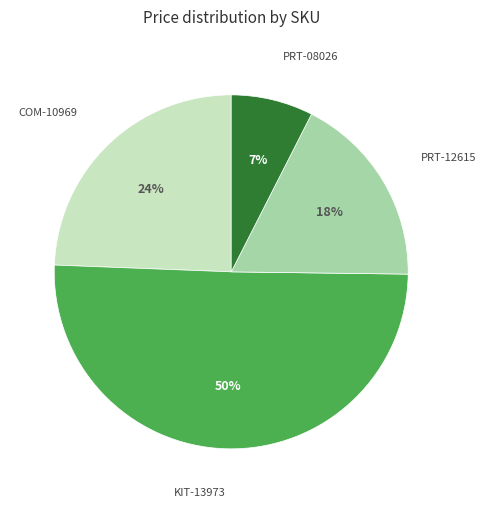

How many segments does this pie chart have?

4